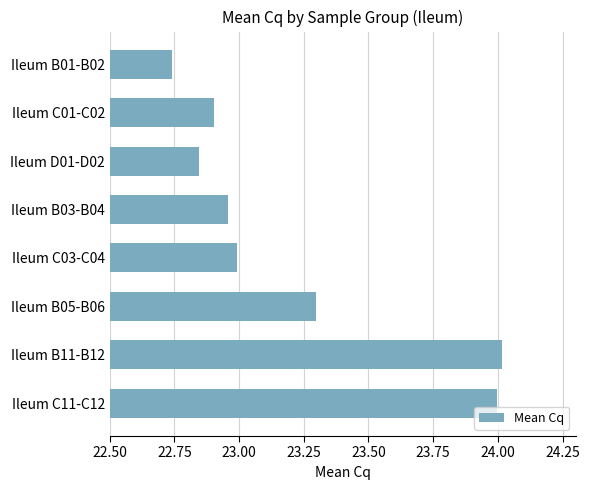

Which category has the highest value across all series?

Ileum B11-B12